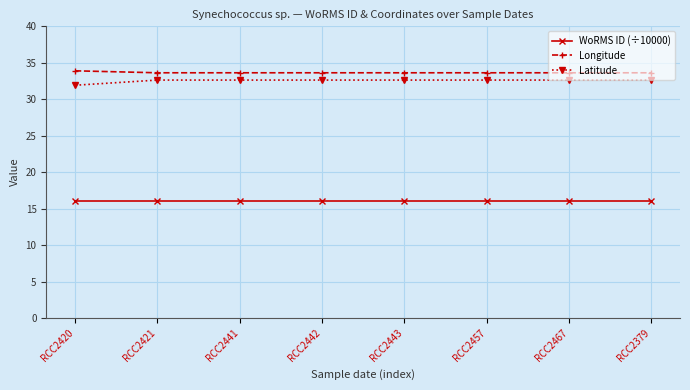

Is the value of Longitude at RCC2457 greater than the value of WoRMS ID (÷10000) at RCC2443?

Yes